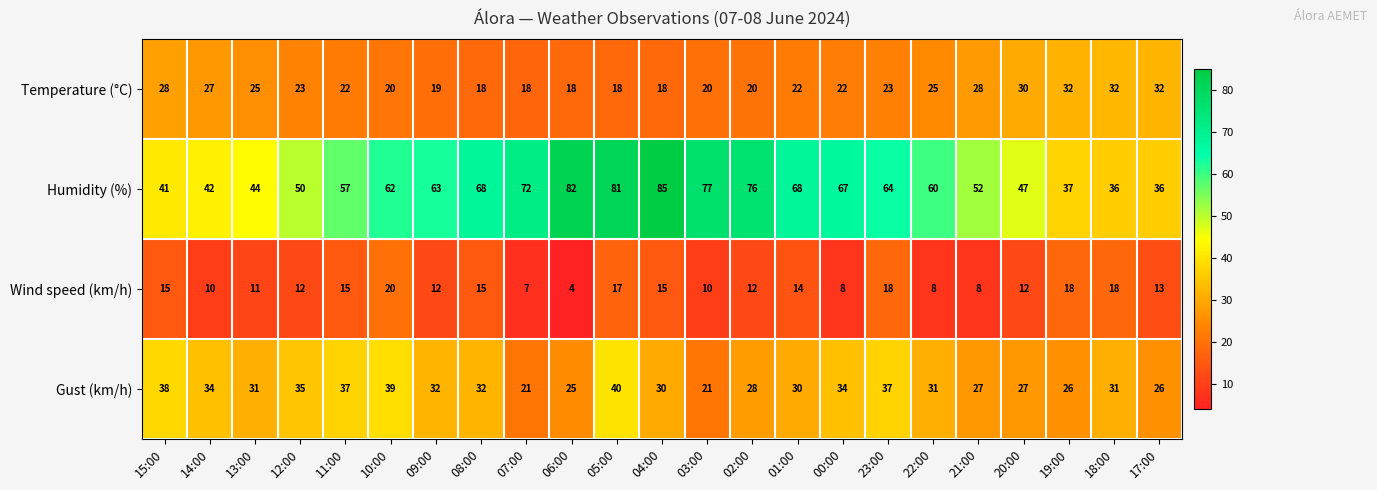

What is the spread (max minus min) of values at 05:00?

64